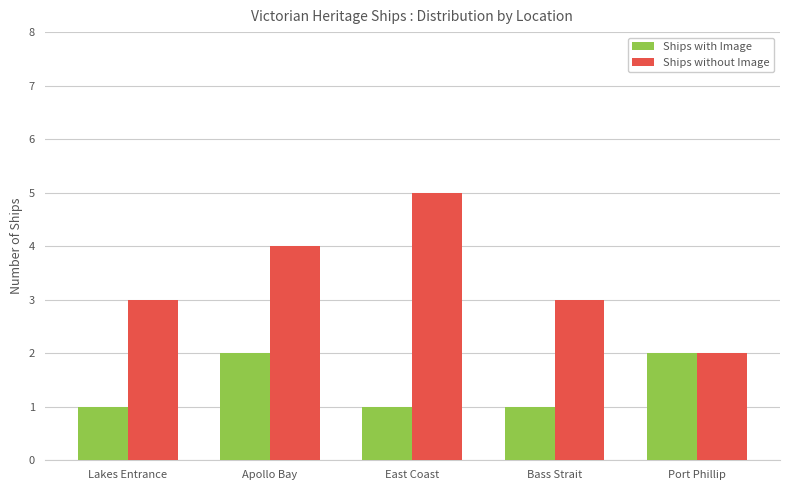

Which series has the largest total across all categories?

Ships without Image